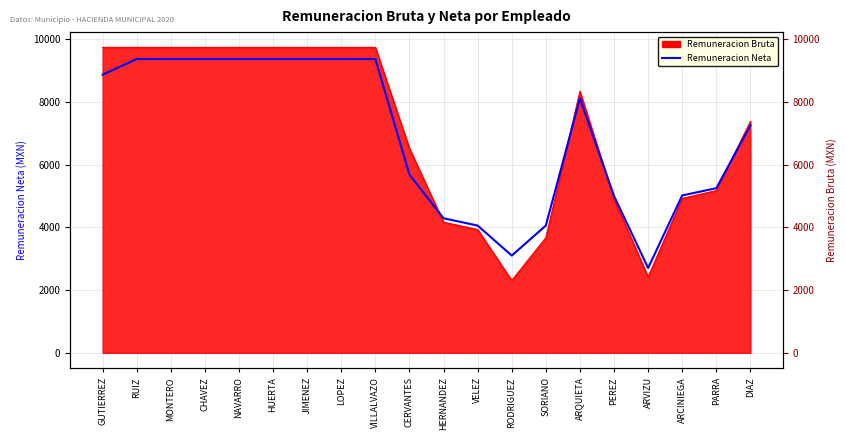

How many lines are shown in the chart?

1